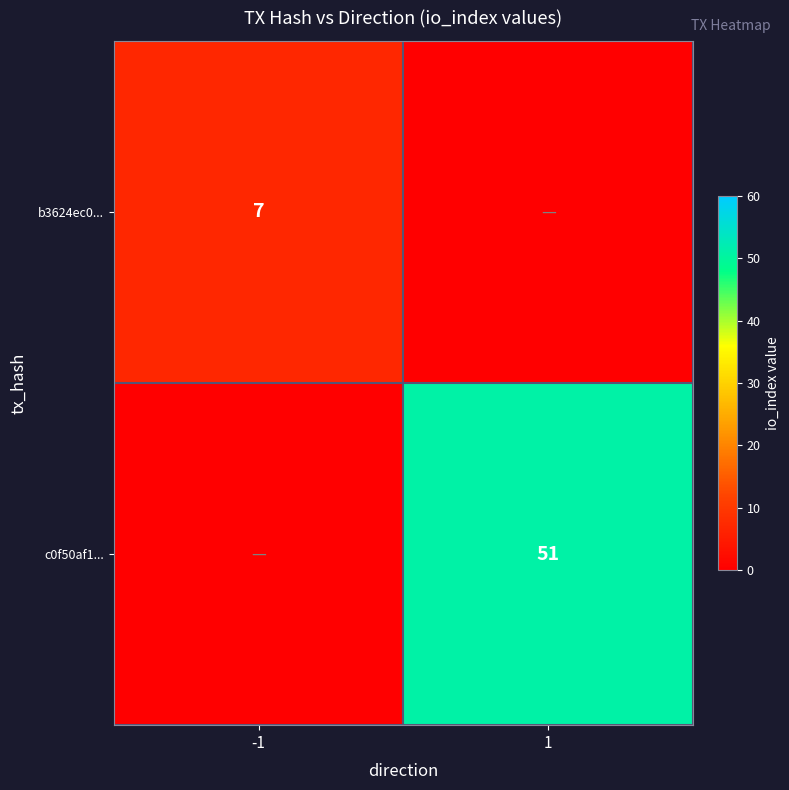

The value of b3624ec0... at -1 is 4. True or false?

False